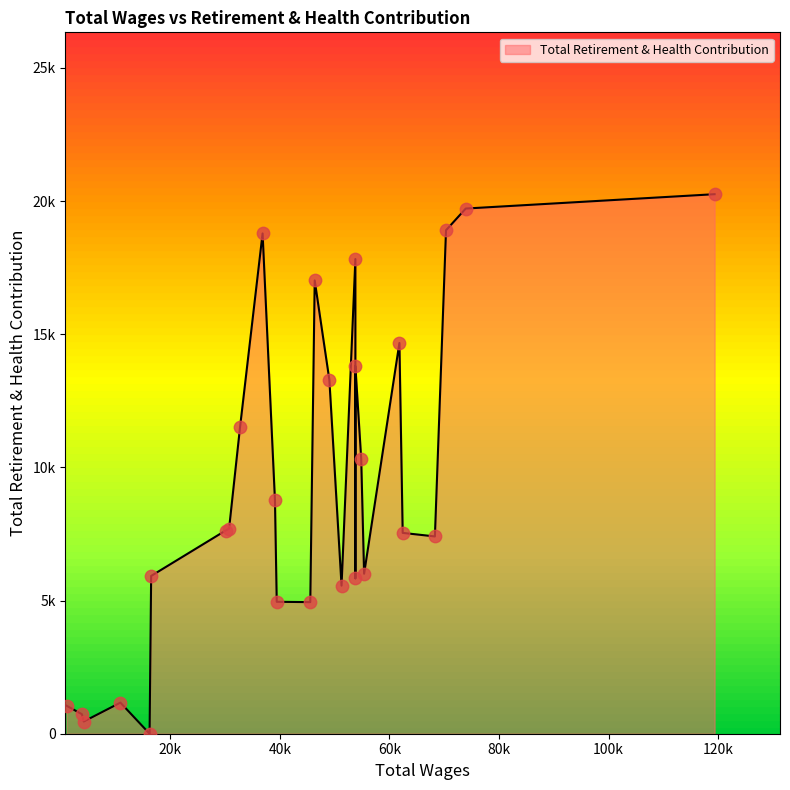

Approximately how many times larger is the value at 10917.0 compared to 16525.0?

0.2